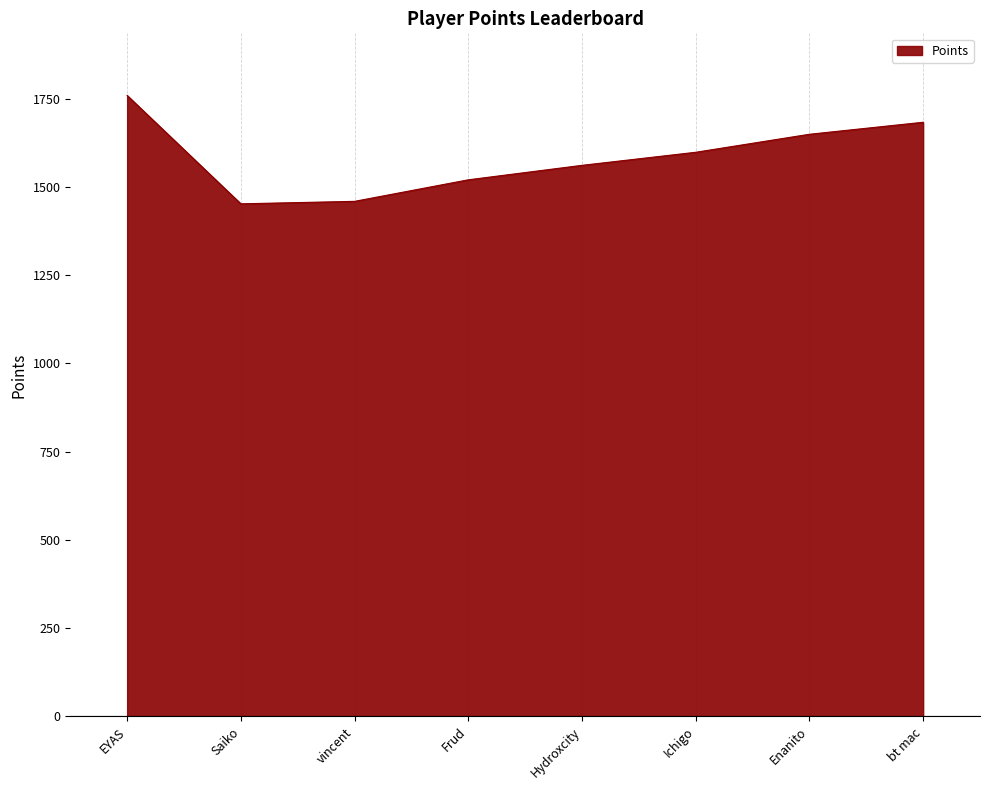

At which label is the value closest to 1605?

Ichigo